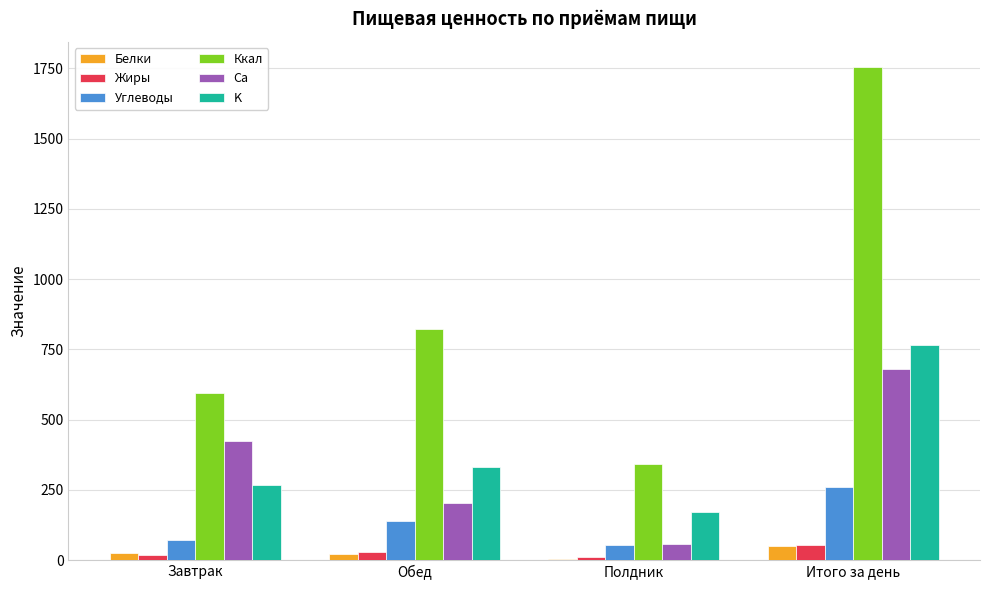

At which category is the sum across all series the highest?

Итого за день